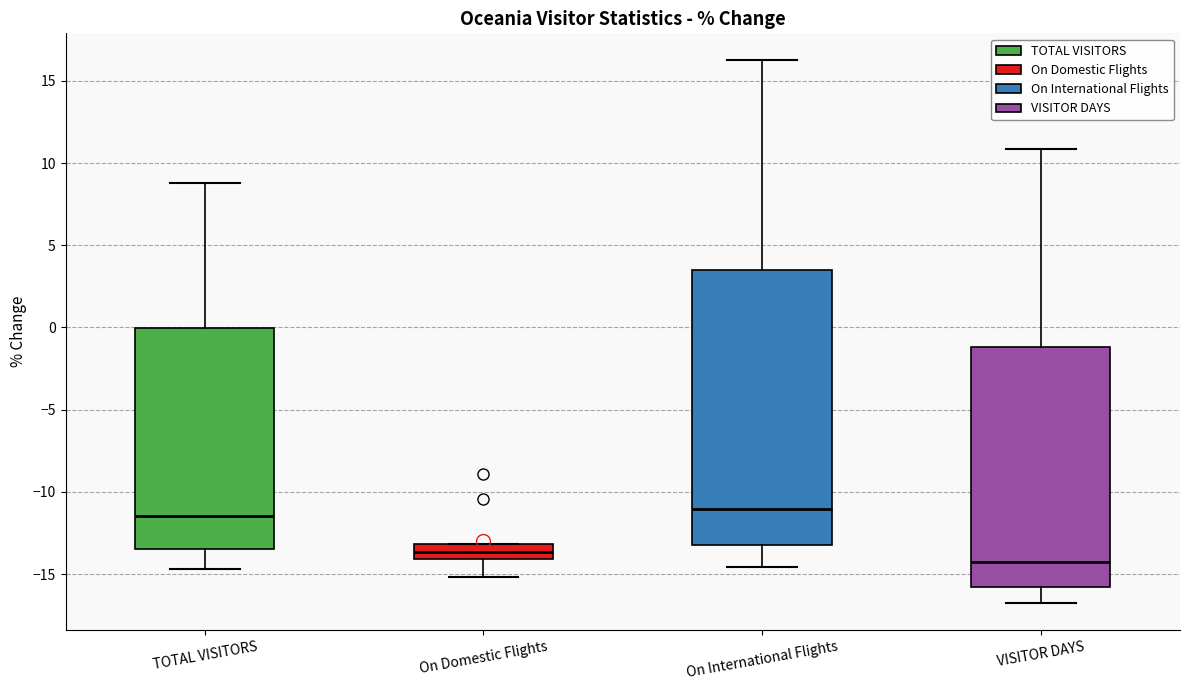

Where does the median line of the box for On International Flights sit on the y-axis? The values are not printed on the chart, so give them approximately, as read against the axis.

-11.0